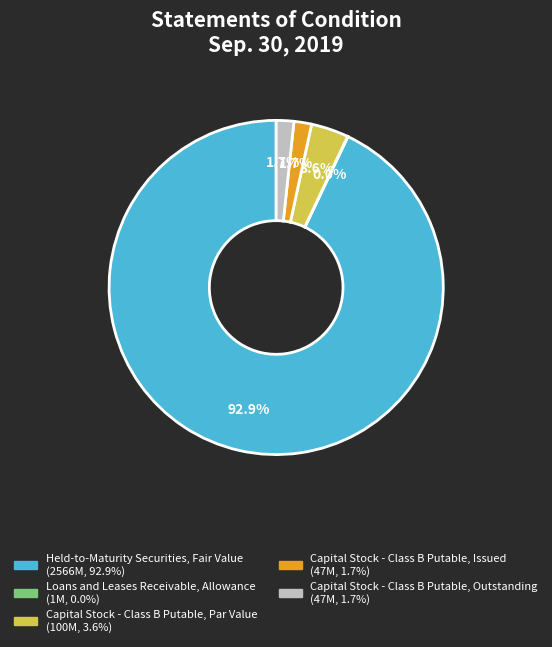

What is the ratio of the value at Held-to-Maturity Securities, Fair Value to the value at Capital Stock - Class B Putable, Outstanding?

54.6